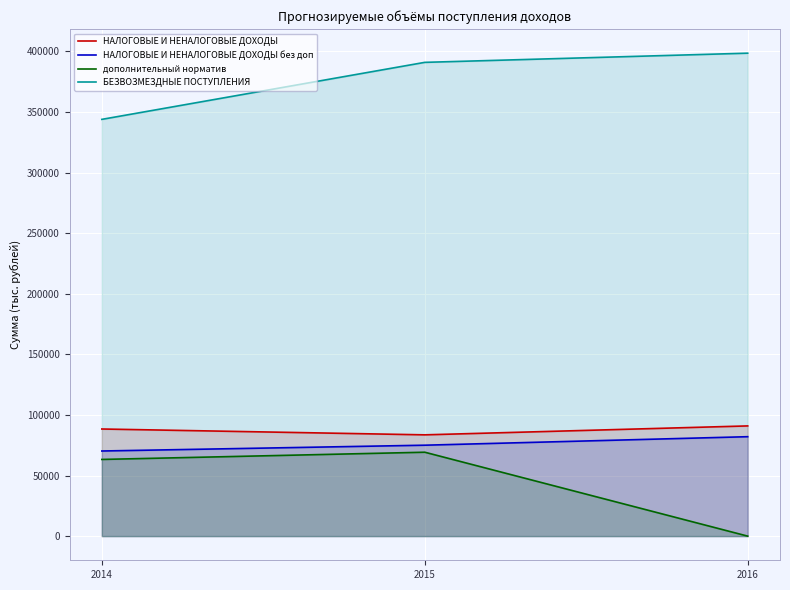

What are all the series names shown in the legend?

НАЛОГОВЫЕ И НЕНАЛОГОВЫЕ ДОХОДЫ, НАЛОГОВЫЕ И НЕНАЛОГОВЫЕ ДОХОДЫ без доп, дополнительный норматив, БЕЗВОЗМЕЗДНЫЕ ПОСТУПЛЕНИЯ